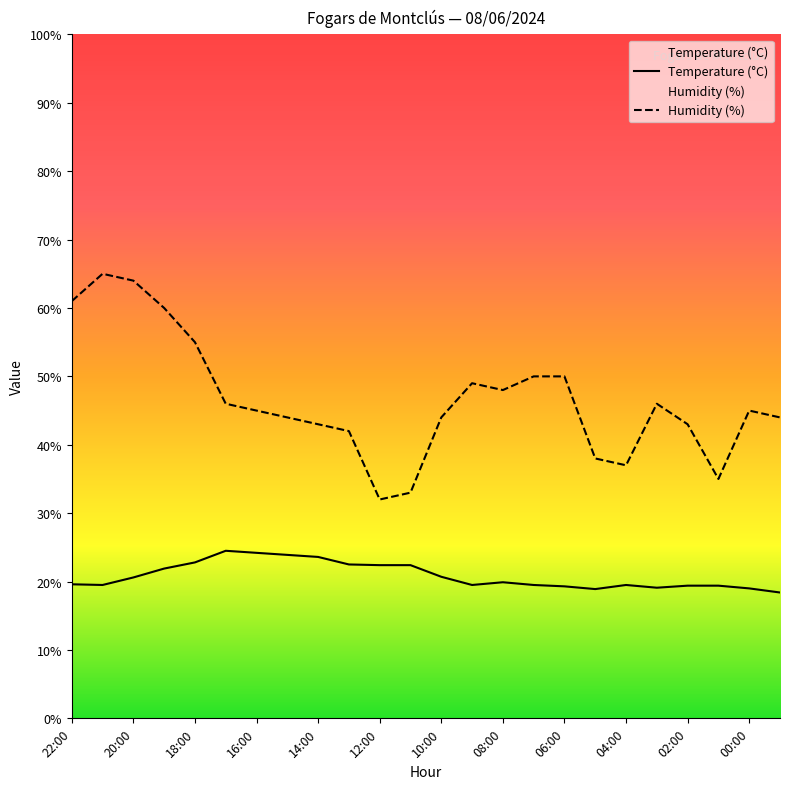

Is the value of Humidity (%) at 22:00 greater than the value of Temperature (°C) at 12:00?

Yes